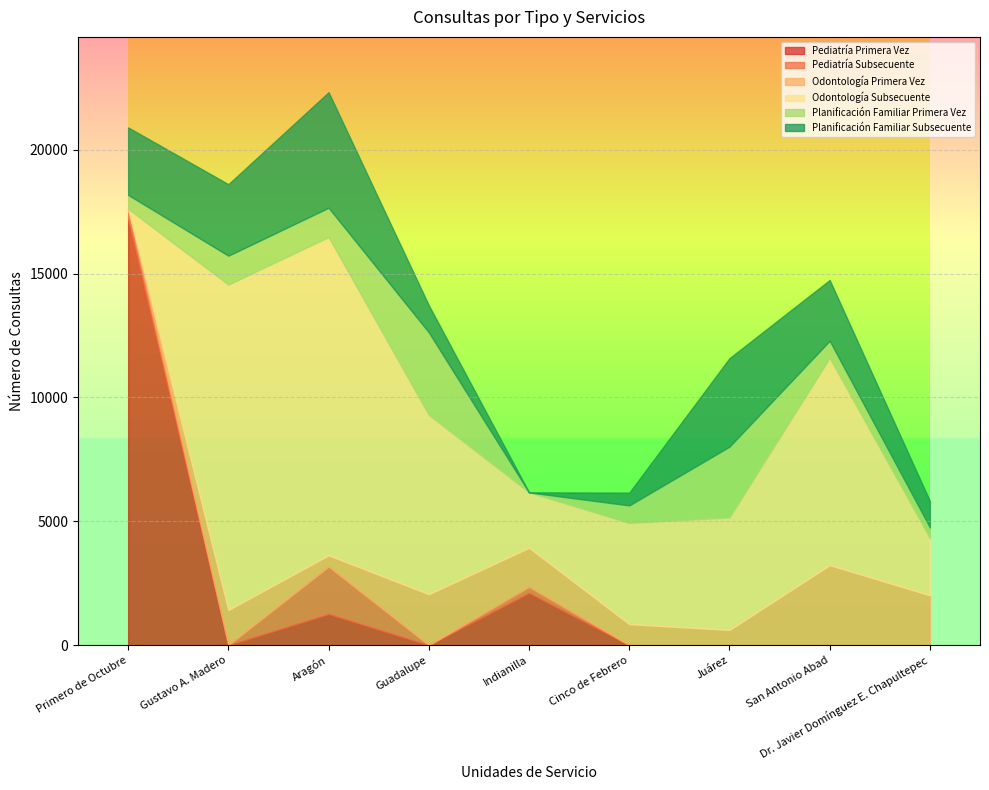

Rank the categories by Odontología Subsecuente value from lowest to highest.

Primero de Octubre, Indianilla, Dr. Javier Domínguez E. Chapultepec, Cinco de Febrero, Juárez, Guadalupe, San Antonio Abad, Aragón, Gustavo A. Madero